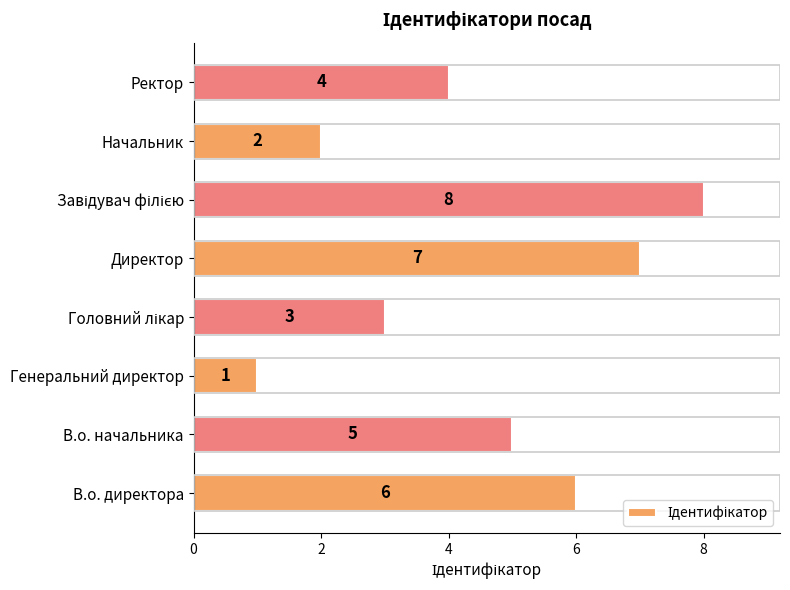

What is the difference between the maximum and minimum values?

7